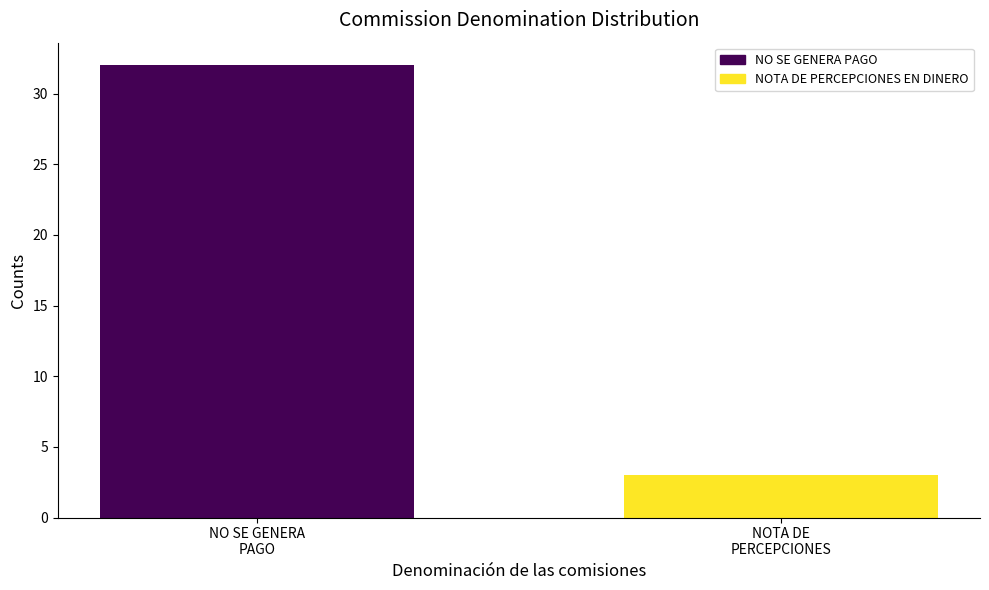

True or false: the data shows 32 at NO SE GENERA
PAGO.

True